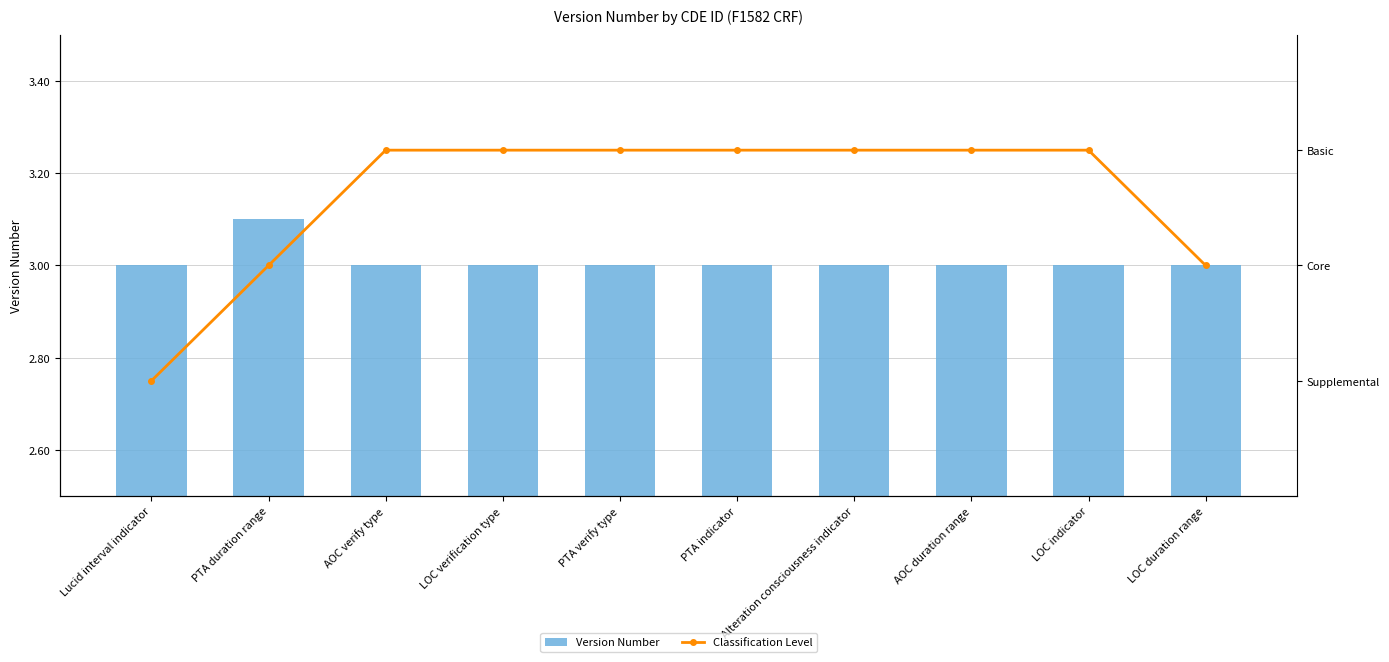

The Version Number series shows 4.9 at PTA duration range. True or false?

False